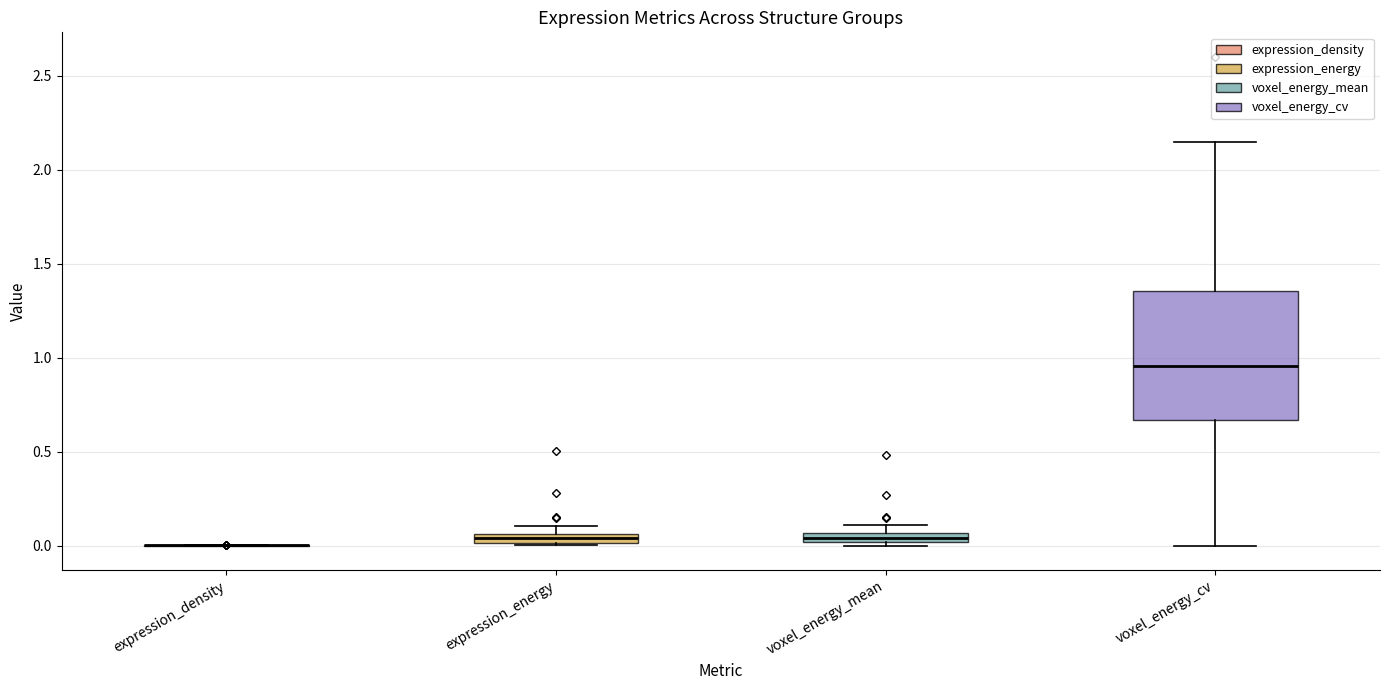

Where is the lower edge of the box for voxel_energy_mean on the y-axis? The values are not printed on the chart, so give them approximately, as read against the axis.

0.00